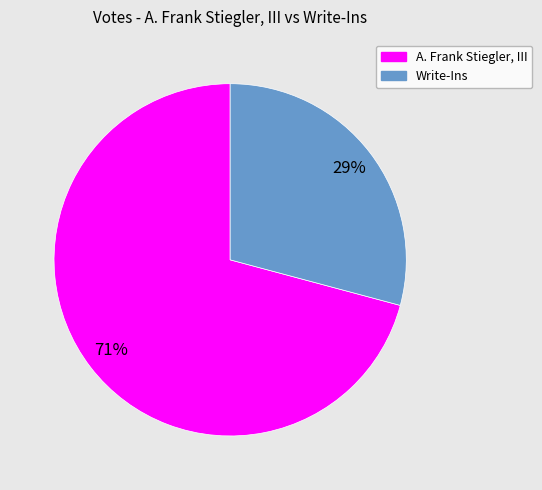

To the nearest percent, what is the average slice percentage?

50%